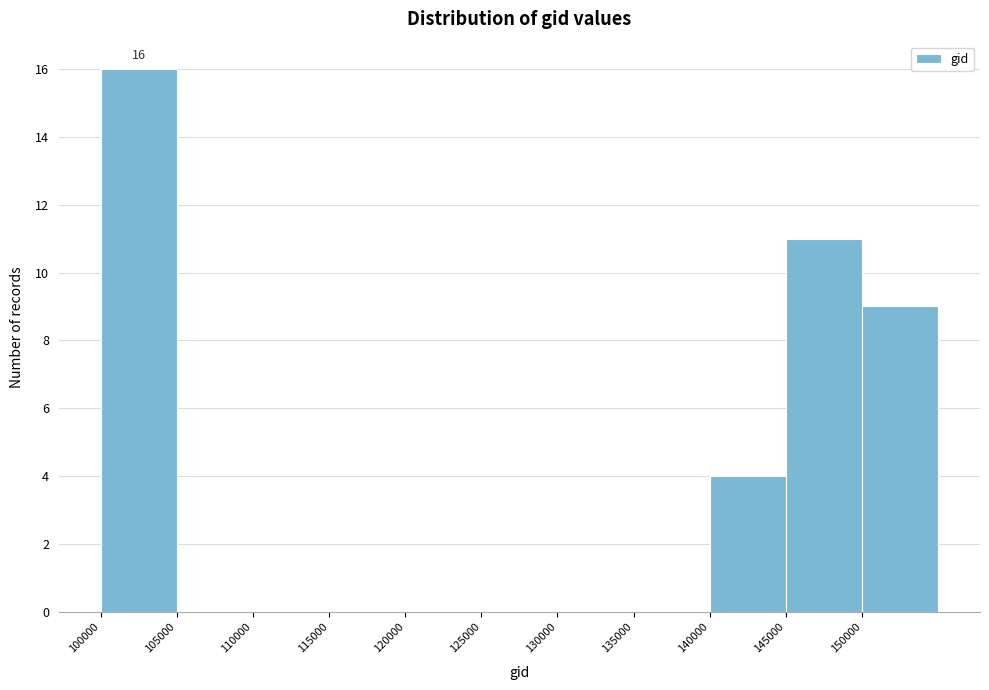

Over which range of the x-axis is the bar tallest?

100000 to 105000